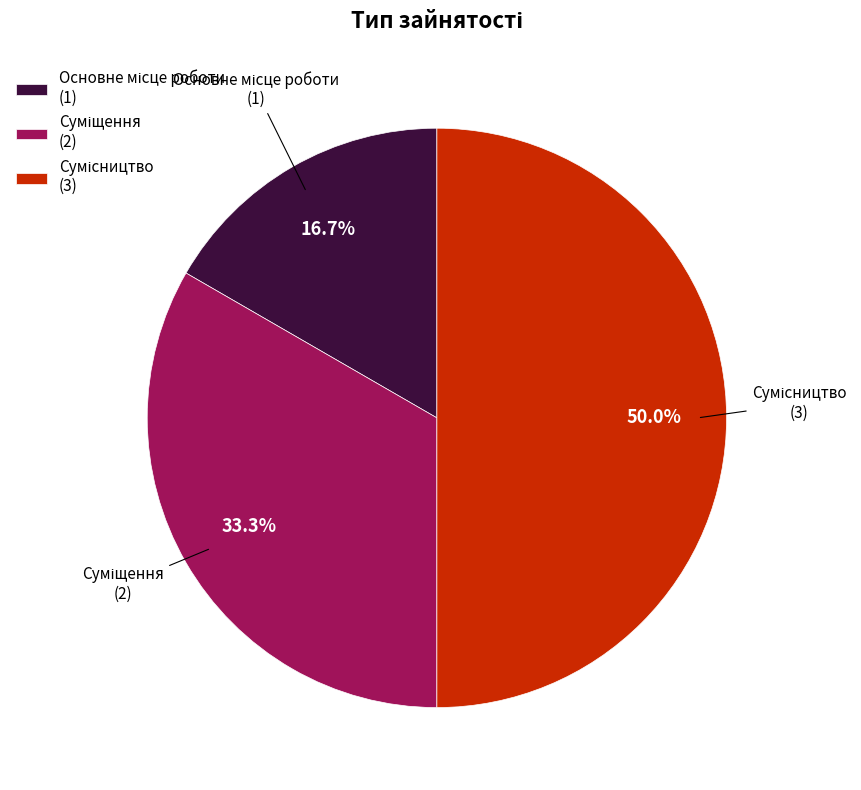

How many slices are in this pie chart?

3